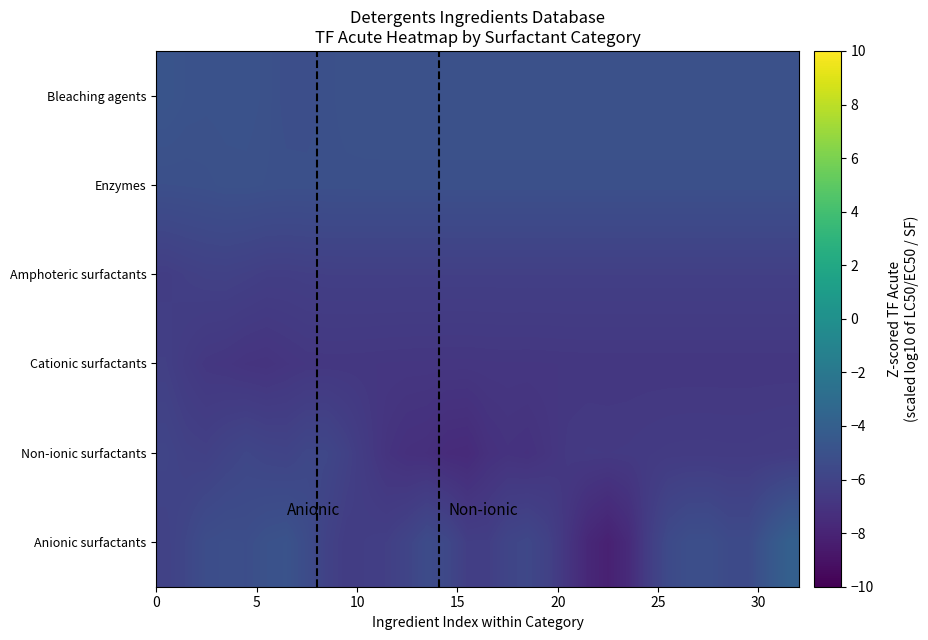

Reading left to right, extract all data points from this chart.

Anionic surfactants: -6.1	-5.8	-5.3	-5.2	-5.2	-5.0	-4.9	-5.4	-6.1	-6.4	-6.3	-6.2	-5.9	-5.4	-5.7	-6.3	-6.3	-5.9	-5.7	-6.1	-6.9	-7.8	-8.1	-7.6	-6.4	-5.5	-5.2	-5.2	-5.5	-5.5	-4.6	-3.9
Non-ionic surfactants: -5.9	-6.1	-6.2	-6.0	-5.8	-5.9	-6.0	-5.7	-5.7	-6.1	-6.6	-7.0	-7.2	-7.3	-7.5	-7.6	-7.2	-7.1	-7.1	-6.9	-6.7	-6.6	-6.6	-6.6	-6.6	-6.5	-6.5	-6.5	-6.5	-6.5	-6.5	-6.5
Cationic surfactants: -6.2	-6.5	-6.8	-6.8	-7.0	-7.0	-6.9	-6.8	-6.8	-6.8	-6.8	-6.8	-6.8	-6.8	-6.8	-6.8	-6.8	-6.8	-6.8	-6.8	-6.8	-6.8	-6.8	-6.8	-6.8	-6.8	-6.8	-6.8	-6.8	-6.8	-6.8	-6.8
Amphoteric surfactants: -6.4	-6.2	-6.1	-6.1	-6.2	-6.3	-6.3	-6.3	-6.3	-6.2	-6.2	-6.2	-6.2	-6.2	-6.2	-6.2	-6.2	-6.2	-6.2	-6.2	-6.2	-6.2	-6.2	-6.2	-6.2	-6.2	-6.2	-6.2	-6.2	-6.2	-6.2	-6.2
Enzymes: -5.2	-5.1	-5.1	-5.0	-5.0	-5.1	-5.1	-5.1	-5.1	-5.1	-5.1	-5.1	-5.1	-5.1	-5.1	-5.1	-5.1	-5.1	-5.1	-5.1	-5.1	-5.1	-5.1	-5.1	-5.1	-5.1	-5.1	-5.1	-5.1	-5.1	-5.1	-5.1
Bleaching agents: -4.8	-4.9	-5.0	-4.9	-4.9	-5.0	-5.2	-5.2	-5.1	-5.0	-5.0	-5.0	-5.0	-5.0	-5.0	-5.0	-5.0	-5.0	-5.0	-5.0	-5.0	-5.0	-5.0	-5.0	-5.0	-5.0	-5.0	-5.0	-5.0	-5.0	-5.0	-5.0